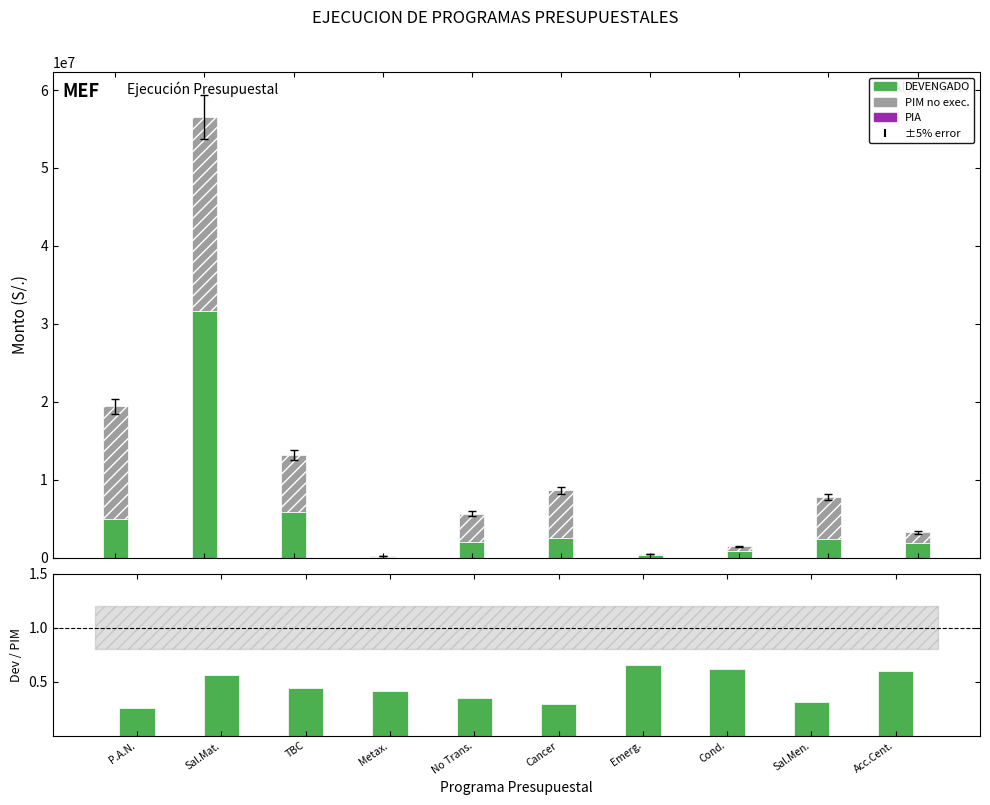

How many groups of bars are there?

10